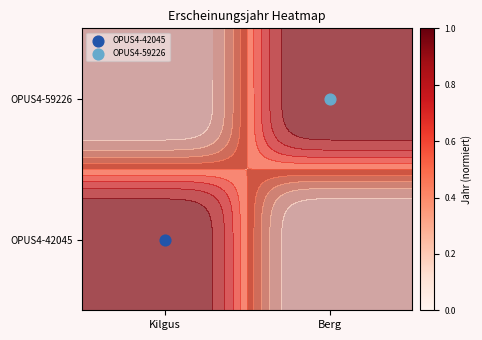

Which series has the largest range (max minus min)?

OPUS4-42045